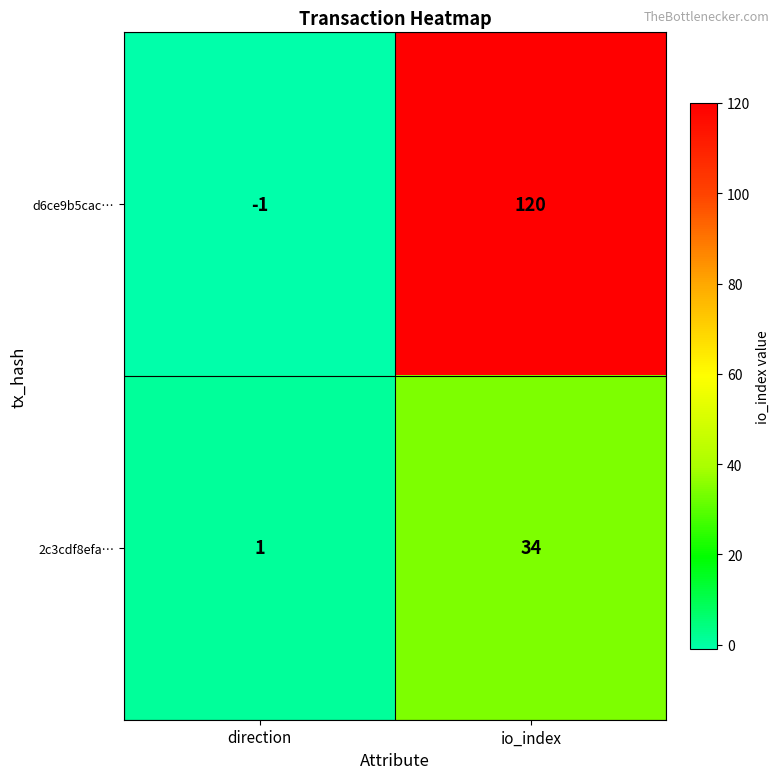

What is the sum of the 2c3cdf8efa… values at io_index and direction?

35